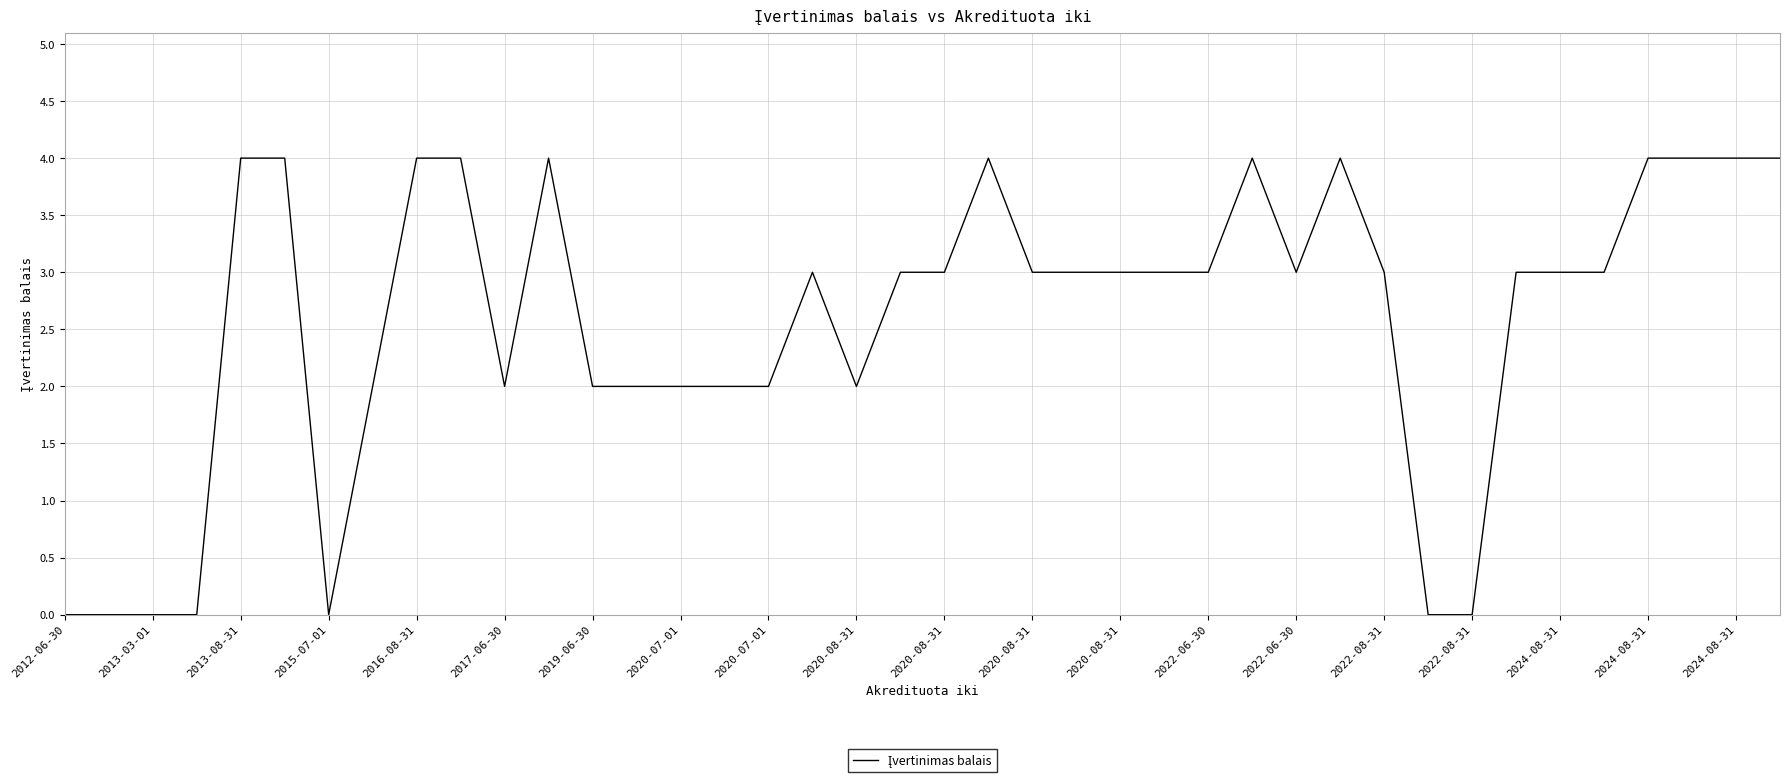

Is this an area chart (filled region under the line)?

No